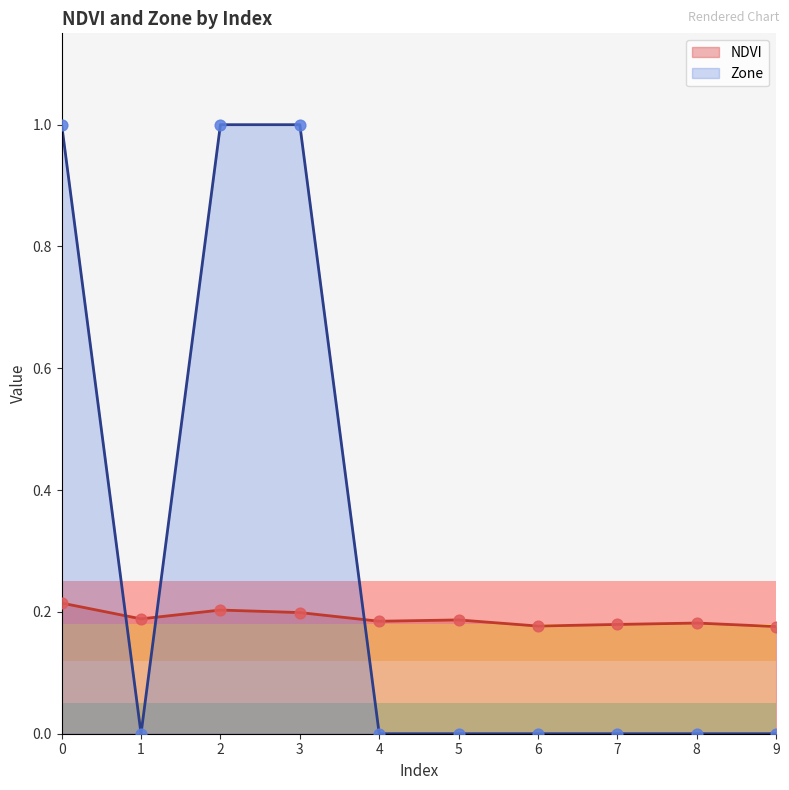

Which series contains the lowest Y value?

Zone